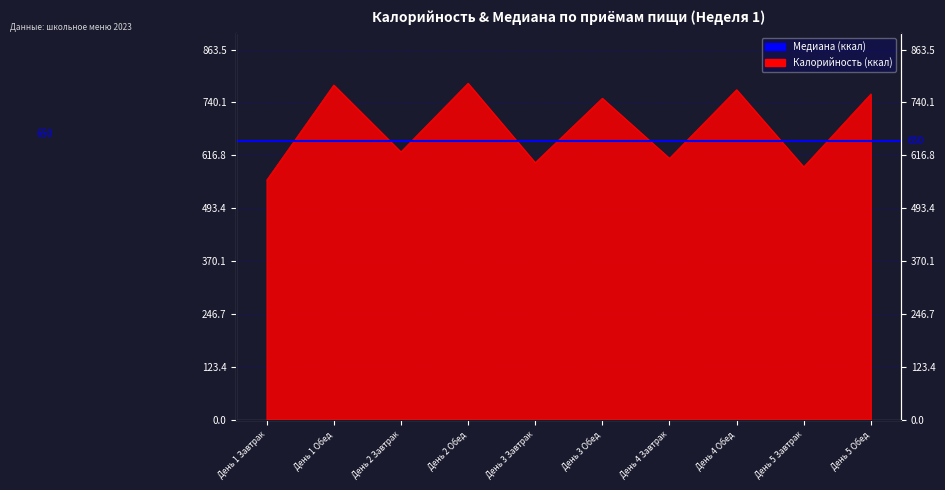

Rank the categories by value from lowest to highest.

День 1 Завтрак, День 5 Завтрак, День 3 Завтрак, День 4 Завтрак, День 2 Завтрак, День 3 Обед, День 5 Обед, День 4 Обед, День 1 Обед, День 2 Обед